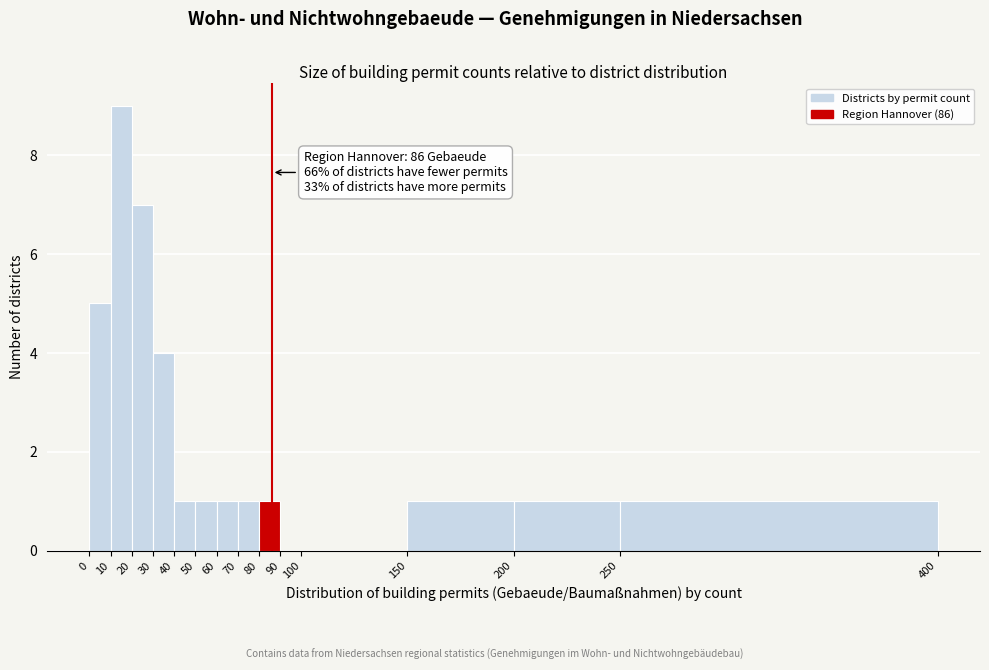

Which range on the x-axis has the tallest bar?

10 to 20